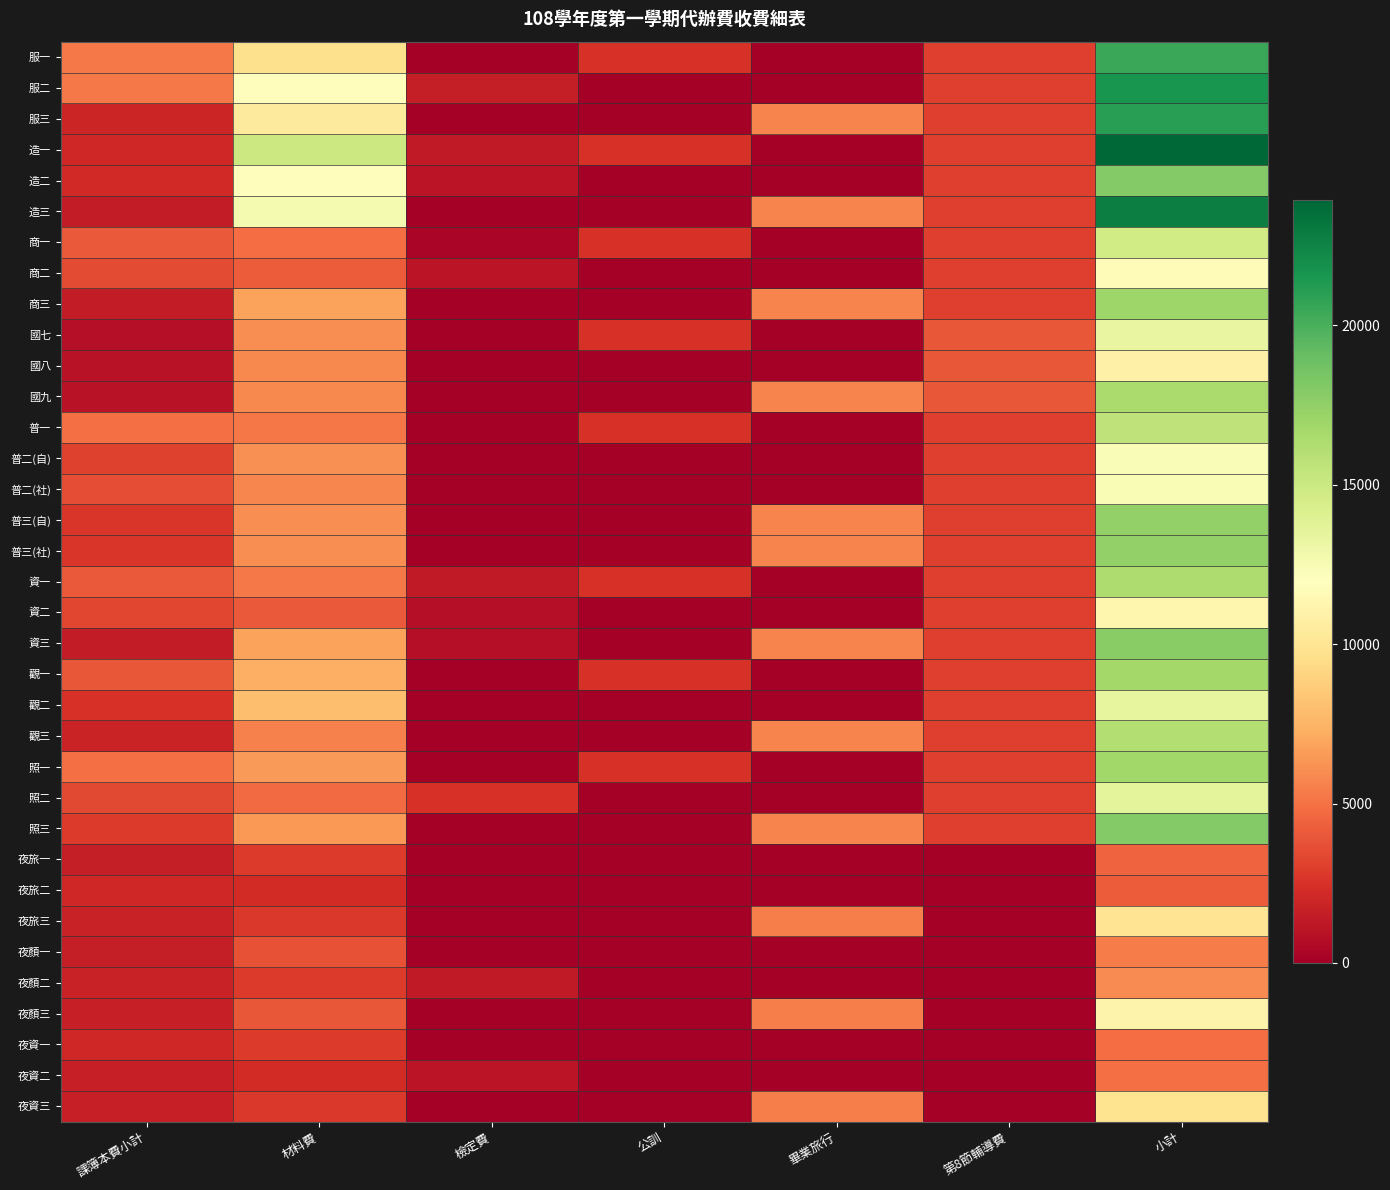

Reading left to right, extract all data points from this chart.

服一: 課簿本費小計=5307	材料費=9695	檢定費=0	公訓=2500	畢業旅行=0	第8節輔導費=3000	小計=20502
服二: 課簿本費小計=5307	材料費=11785	檢定費=1555	公訓=0	畢業旅行=0	第8節輔導費=3000	小計=21647
服三: 課簿本費小計=1893	材料費=10444	檢定費=0	公訓=0	畢業旅行=5700	第8節輔導費=3000	小計=21037
造一: 課簿本費小計=2035	材料費=15015	檢定費=1375	公訓=2500	畢業旅行=0	第8節輔導費=3000	小計=23925
造二: 課簿本費小計=2068	材料費=11804	檢定費=1120	公訓=0	畢業旅行=0	第8節輔導費=3000	小計=17992
造三: 課簿本費小計=1493	材料費=12591	檢定費=0	公訓=0	畢業旅行=5700	第8節輔導費=3000	小計=22784
商一: 課簿本費小計=4099	材料費=4800	檢定費=300	公訓=2500	畢業旅行=0	第8節輔導費=3000	小計=14699
商二: 課簿本費小計=3471	材料費=4135	檢定費=1080	公訓=0	畢業旅行=0	第8節輔導費=3000	小計=11686
商三: 課簿本費小計=1493	材料費=6775	檢定費=0	公訓=0	畢業旅行=5700	第8節輔導費=3000	小計=16968
國七: 課簿本費小計=770	材料費=6024	檢定費=0	公訓=2500	畢業旅行=0	第8節輔導費=4000	小計=13294
國八: 課簿本費小計=974	材料費=5871	檢定費=0	公訓=0	畢業旅行=0	第8節輔導費=4000	小計=10845
國九: 課簿本費小計=948	材料費=5861	檢定費=0	公訓=0	畢業旅行=5700	第8節輔導費=4000	小計=16509
普一: 課簿本費小計=4907	材料費=5188	檢定費=0	公訓=2500	畢業旅行=0	第8節輔導費=3000	小計=15595
普二(自): 課簿本費小計=3172	材料費=6141	檢定費=0	公訓=0	畢業旅行=0	第8節輔導費=3000	小計=12313
普二(社): 課簿本費小計=3622	材料費=5751	檢定費=0	公訓=0	畢業旅行=0	第8節輔導費=3000	小計=12373
普三(自): 課簿本費小計=2677	材料費=6055	檢定費=0	公訓=0	畢業旅行=5700	第8節輔導費=3000	小計=17432
普三(社): 課簿本費小計=2677	材料費=6055	檢定費=0	公訓=0	畢業旅行=5700	第8節輔導費=3000	小計=17432
資一: 課簿本費小計=4099	材料費=5300	檢定費=1380	公訓=2500	畢業旅行=0	第8節輔導費=3000	小計=16279
資二: 課簿本費小計=3361	材料費=4095	檢定費=800	公訓=0	畢業旅行=0	第8節輔導費=3000	小計=11256
資三: 課簿本費小計=1493	材料費=6775	檢定費=800	公訓=0	畢業旅行=5700	第8節輔導費=3000	小計=17768
觀一: 課簿本費小計=4011	材料費=7309	檢定費=0	公訓=2500	畢業旅行=0	第8節輔導費=3000	小計=16820
觀二: 課簿本費小計=2444	材料費=8011	檢定費=0	公訓=0	畢業旅行=0	第8節輔導費=3000	小計=13455
觀三: 課簿本費小計=1863	材料費=5515	檢定費=0	公訓=0	畢業旅行=5700	第8節輔導費=3000	小計=16078
照一: 課簿本費小計=4887	材料費=6480	檢定費=0	公訓=2500	畢業旅行=0	第8節輔導費=3000	小計=16867
照二: 課簿本費小計=3392	材料費=4700	檢定費=2500	公訓=0	畢業旅行=0	第8節輔導費=3000	小計=13592
照三: 課簿本費小計=2843	材料費=6441	檢定費=0	公訓=0	畢業旅行=5700	第8節輔導費=3000	小計=17984
夜旅一: 課簿本費小計=1515	材料費=2880	檢定費=0	公訓=0	畢業旅行=0	第8節輔導費=0	小計=4395
夜旅二: 課簿本費小計=1979	材料費=2180	檢定費=0	公訓=0	畢業旅行=0	第8節輔導費=0	小計=4159
夜旅三: 課簿本費小計=1734	材料費=2730	檢定費=0	公訓=0	畢業旅行=5500	第8節輔導費=0	小計=9964
夜顏一: 課簿本費小計=1588	材料費=3750	檢定費=0	公訓=0	畢業旅行=0	第8節輔導費=0	小計=5338
夜顏二: 課簿本費小計=1719	材料費=2877	檢定費=1375	公訓=0	畢業旅行=0	第8節輔導費=0	小計=5971
夜顏三: 課簿本費小計=1648	材料費=3967	檢定費=0	公訓=0	畢業旅行=5500	第8節輔導費=0	小計=11115
夜資一: 課簿本費小計=1965	材料費=2880	檢定費=0	公訓=0	畢業旅行=0	第8節輔導費=0	小計=4845
夜資二: 課簿本費小計=1634	材料費=2180	檢定費=1080	公訓=0	畢業旅行=0	第8節輔導費=0	小計=4894
夜資三: 課簿本費小計=1665	材料費=2730	檢定費=0	公訓=0	畢業旅行=5500	第8節輔導費=0	小計=9895